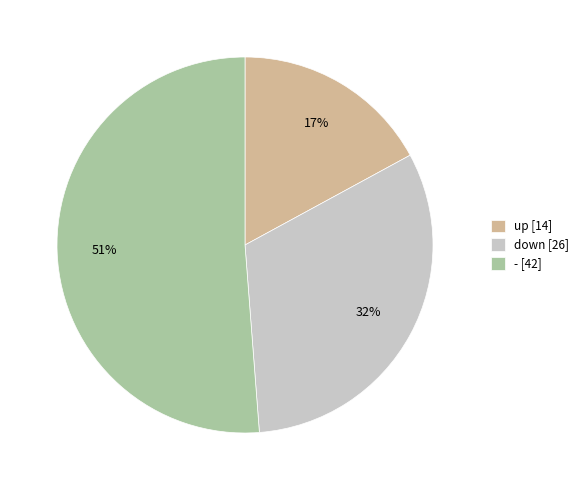

Which category has the biggest portion of the pie?

-